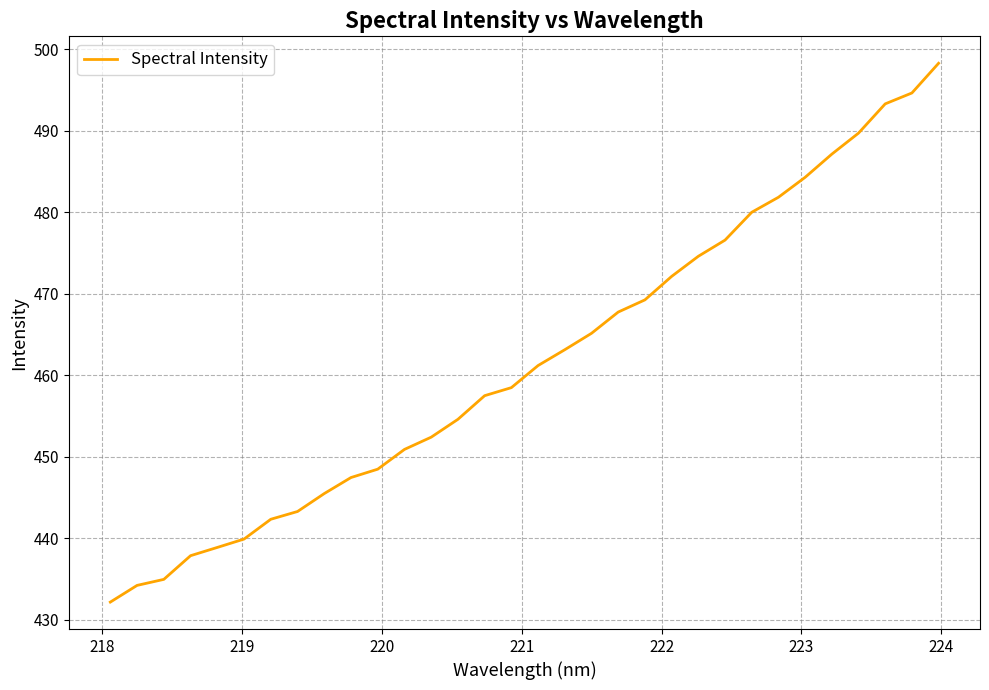

What is the difference between the maximum and minimum values?

66.1